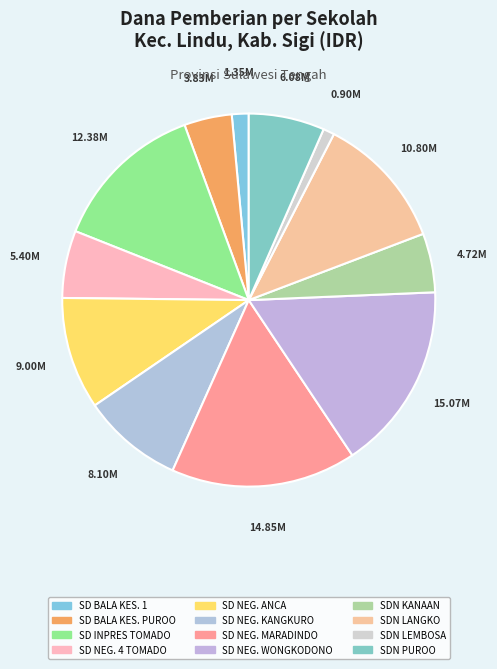

How many slices are in this pie chart?

12